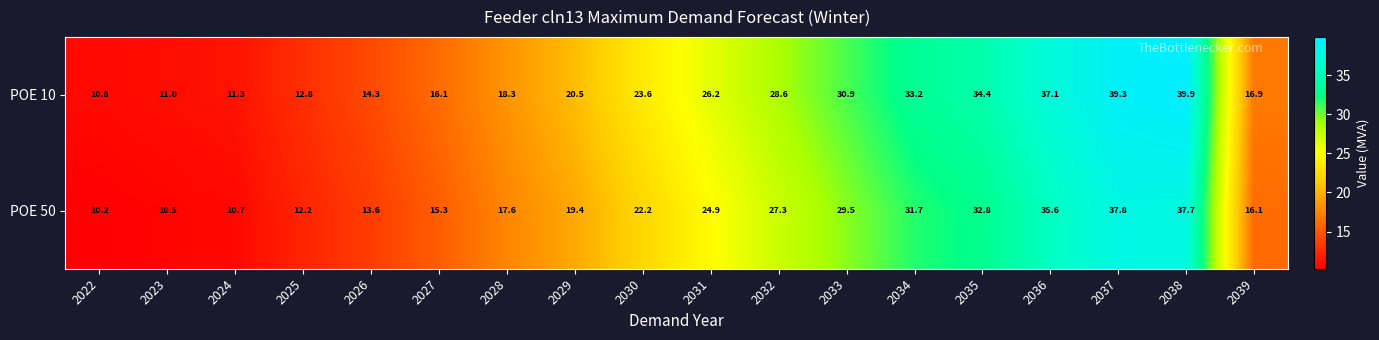

What is the difference between the maximum and second lowest values in the POE 10 series?

28.9